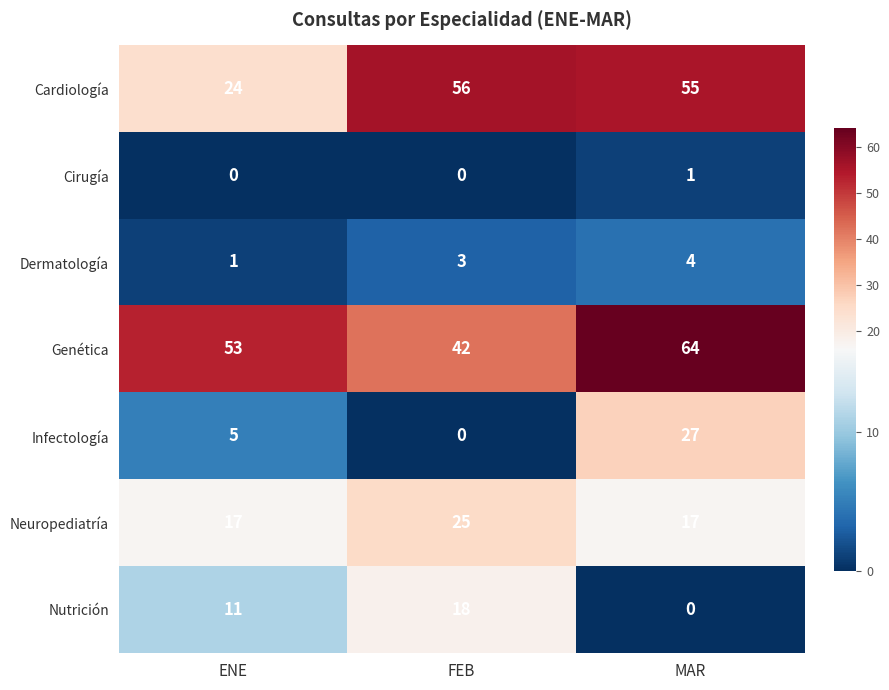

How many categories are shown in the chart?

3